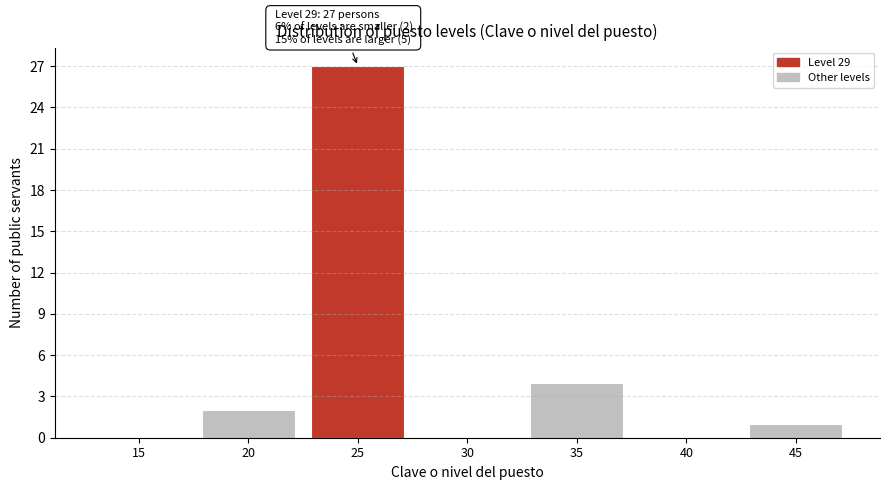

At which category does the chart reach its peak across all series?

25